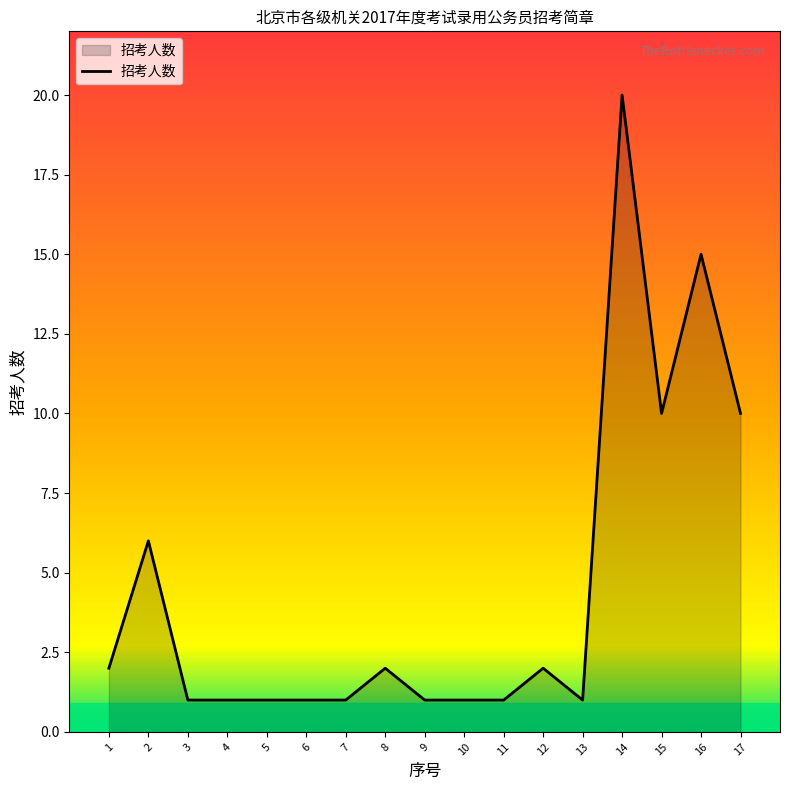

What is the difference between the values at 17 and 9?

9